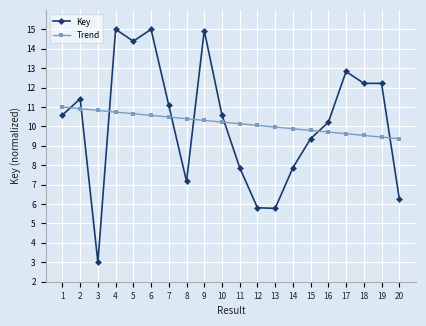

What is the approximate value of Key at 17?

12.8